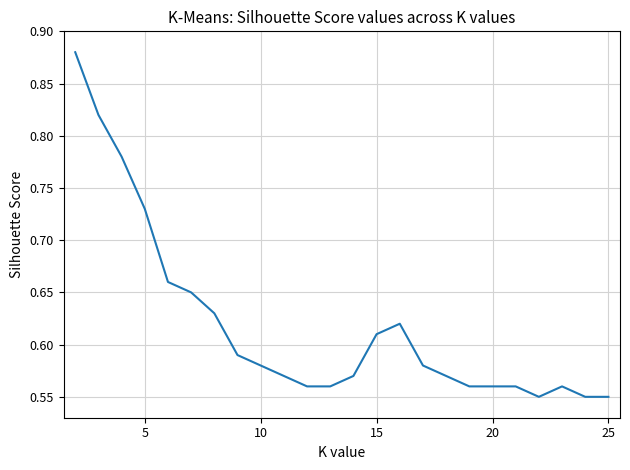

What is the difference between the maximum and minimum values?

0.3